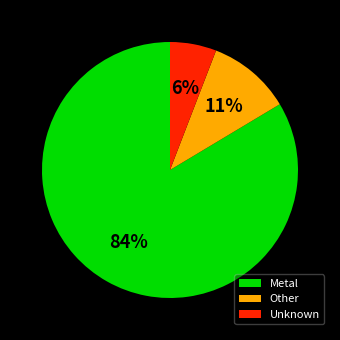

How many segments does this pie chart have?

3